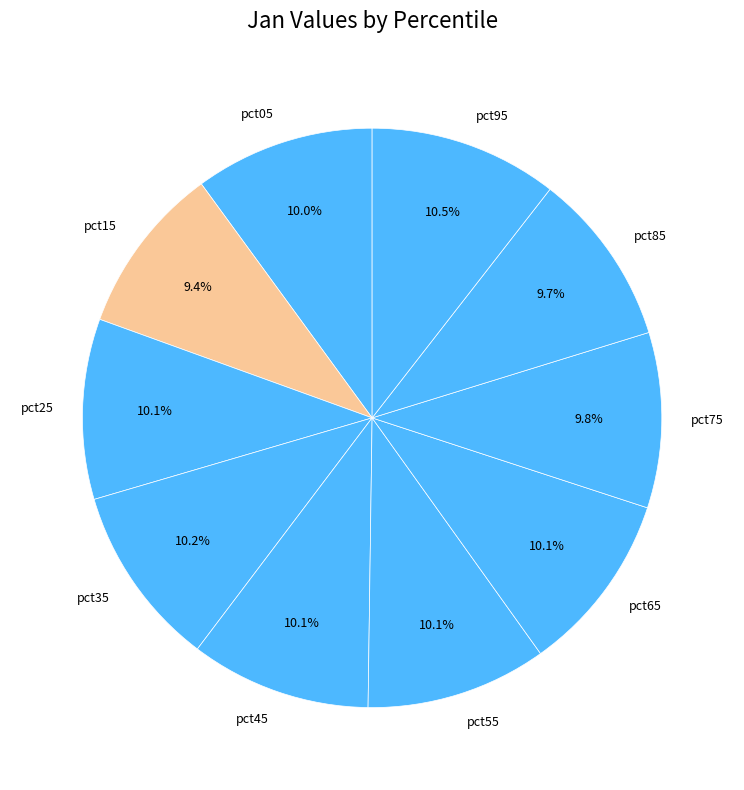

True or false: pct05 accounts for 1% of the total.

False